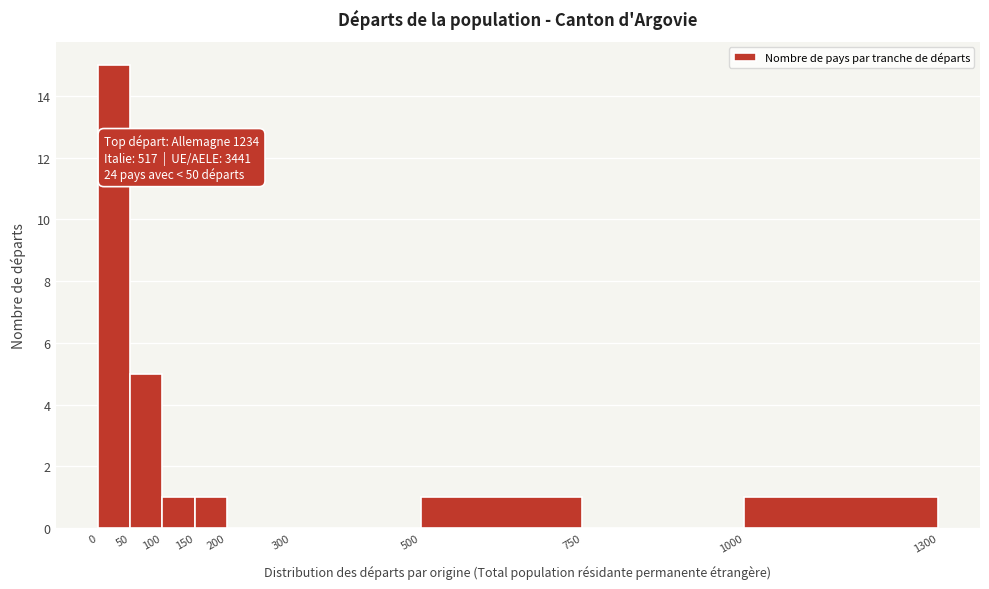

Which range on the x-axis has the tallest bar?

0 to 50